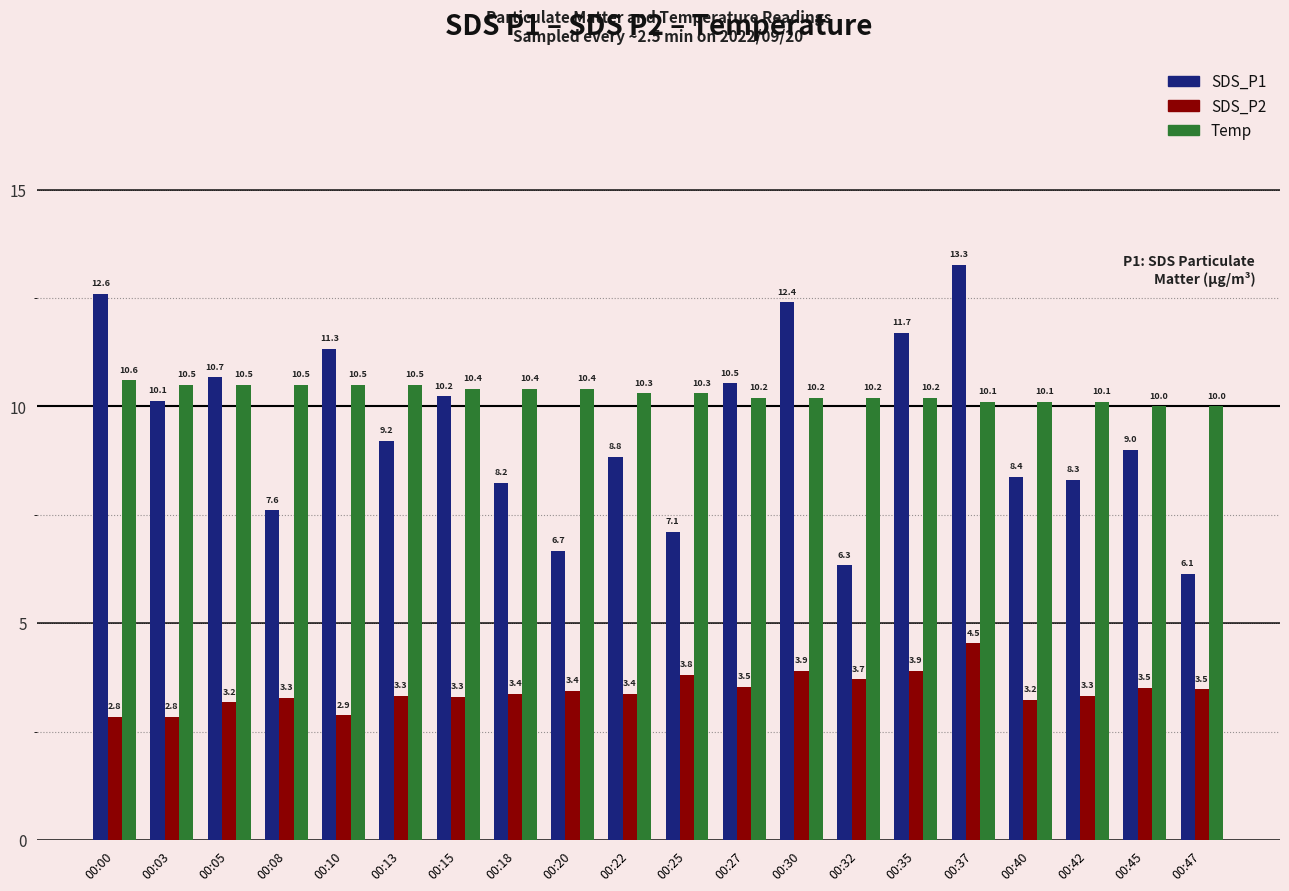

How many groups of bars are there?

20